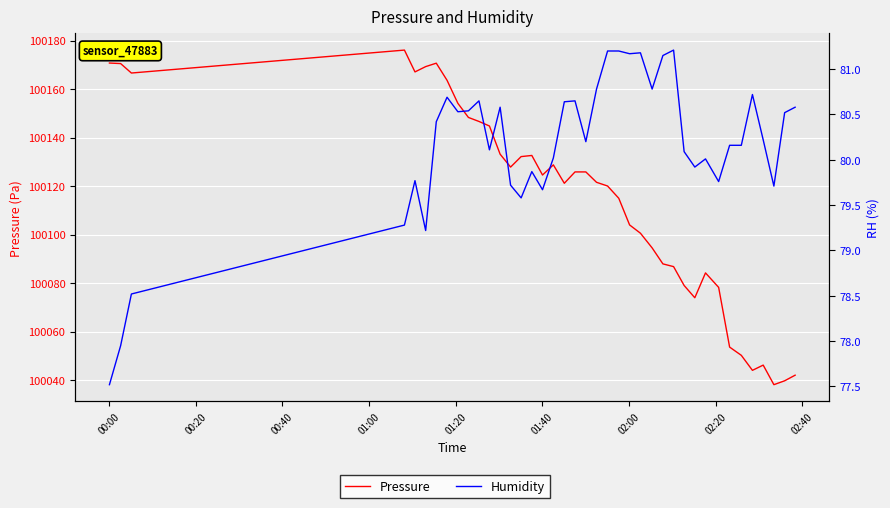

Count the number of categories in the chart.

40